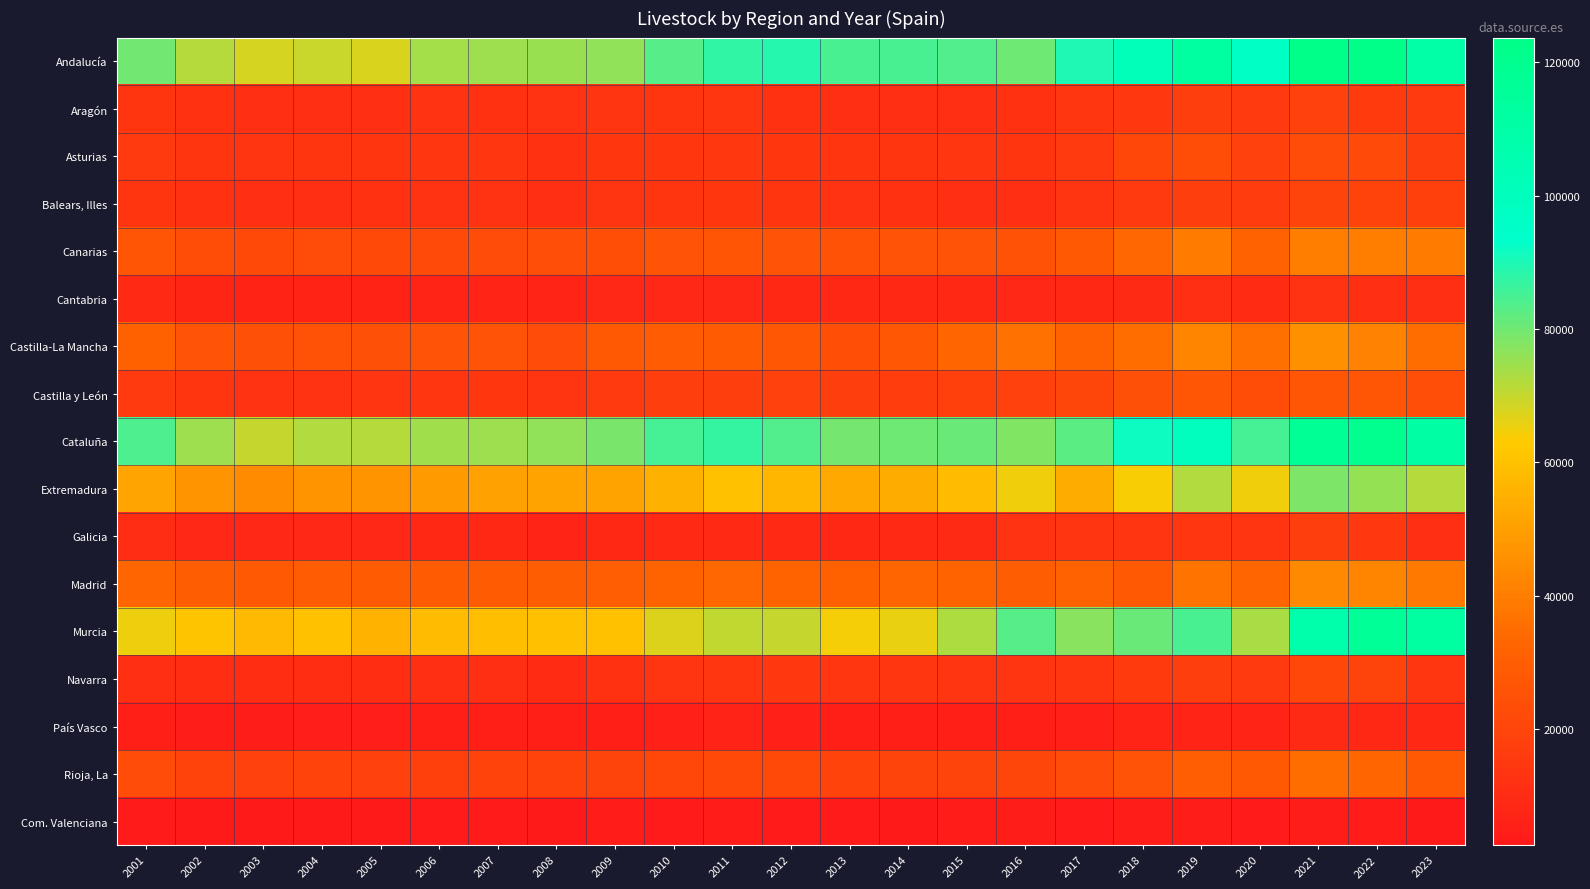

Rank the series by their maximum value, from highest to lowest.

Andalucía, Cataluña, Murcia, Extremadura, Castilla-La Mancha, Madrid, Canarias, Rioja, La, Castilla y León, Asturias, Navarra, Balears, Illes, Aragón, Galicia, Cantabria, País Vasco, Com. Valenciana